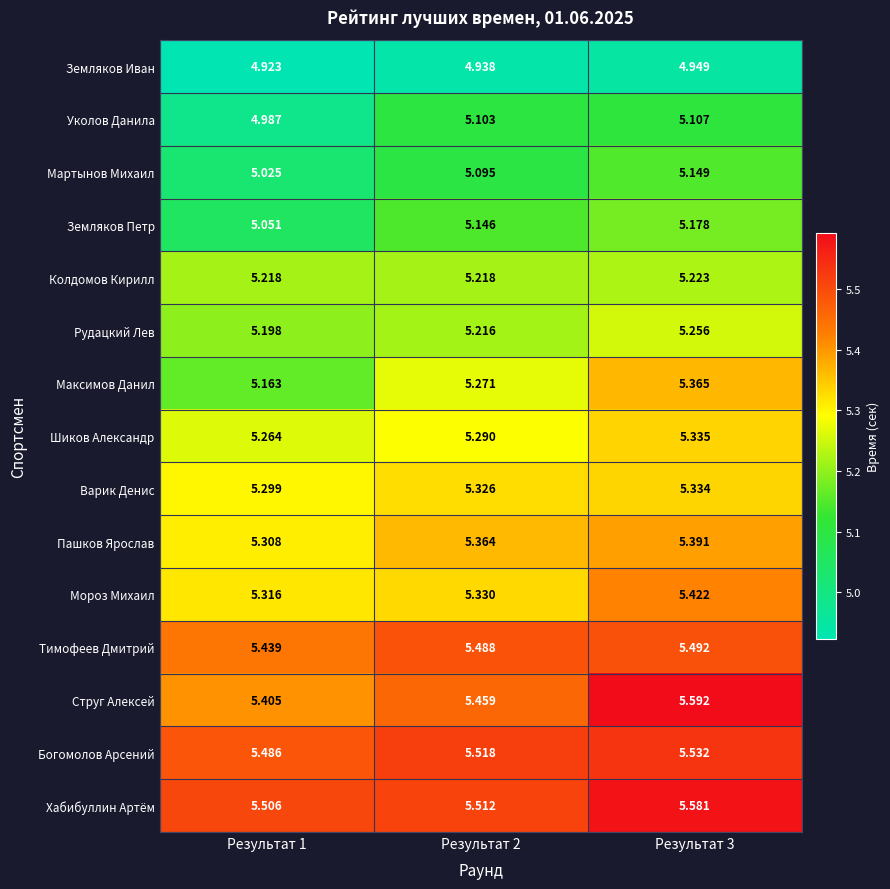

Between Результат 2 and Результат 3, which series saw the biggest shift?

Струг Алексей